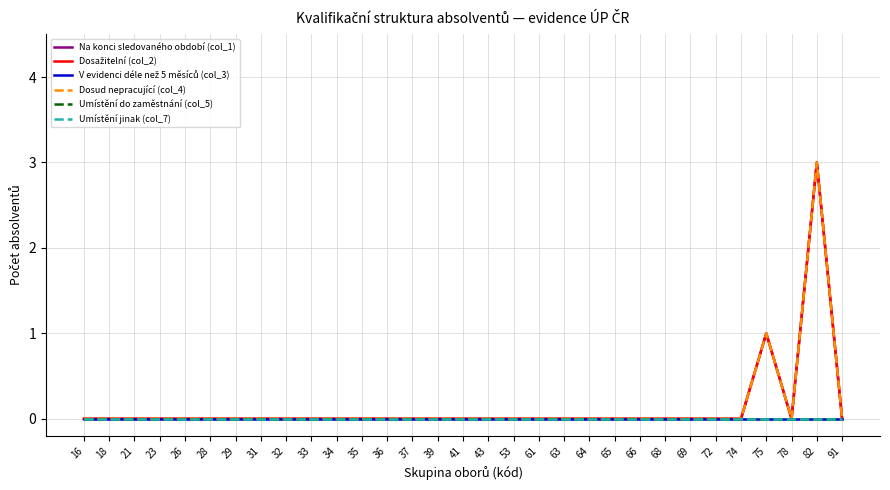

Is this an area chart (filled region under the line)?

No